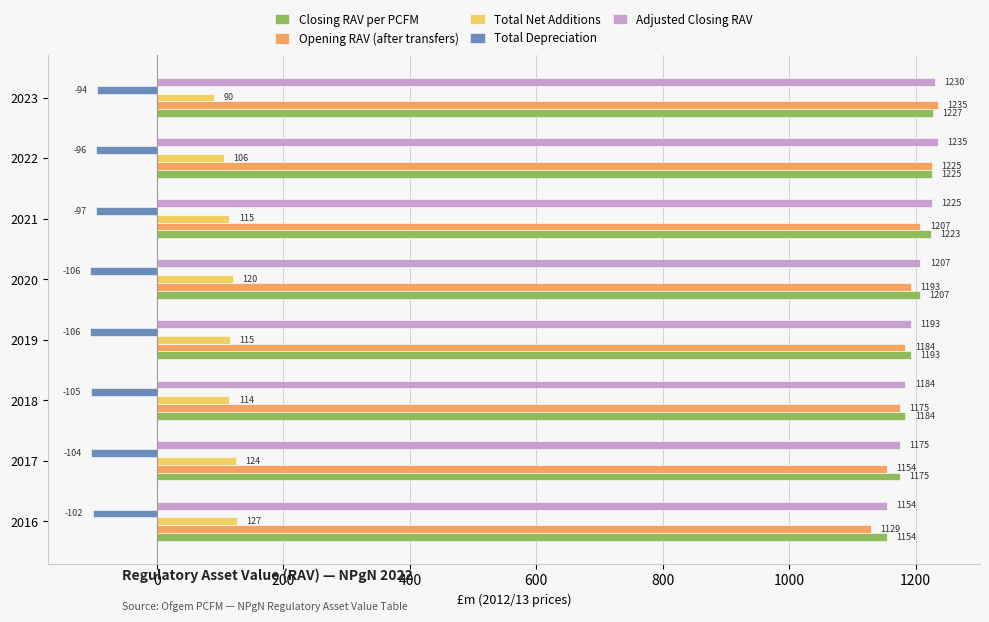

At which category is the sum across all series the highest?

2022